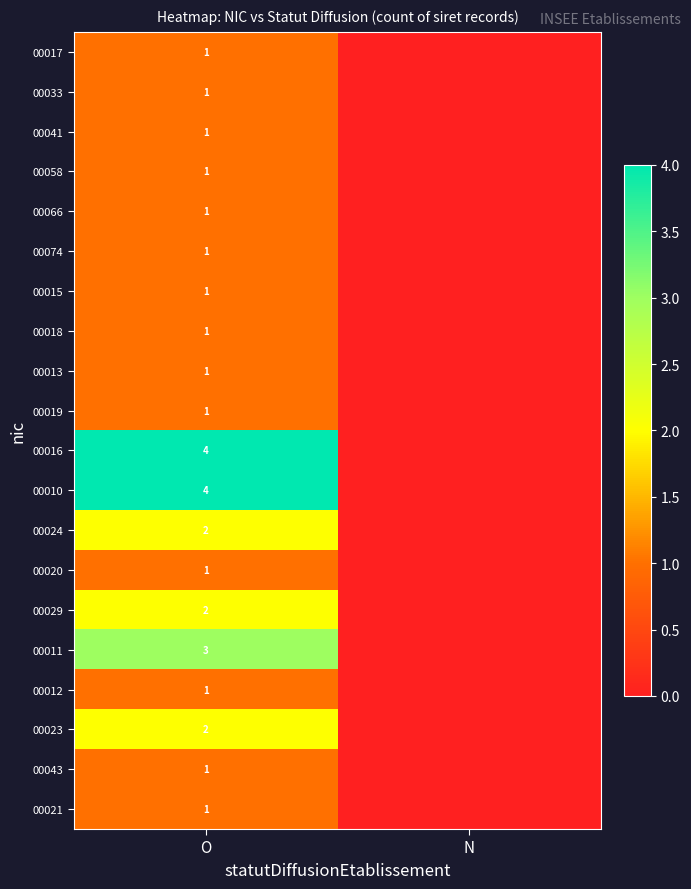

How many series are shown in this chart?

20